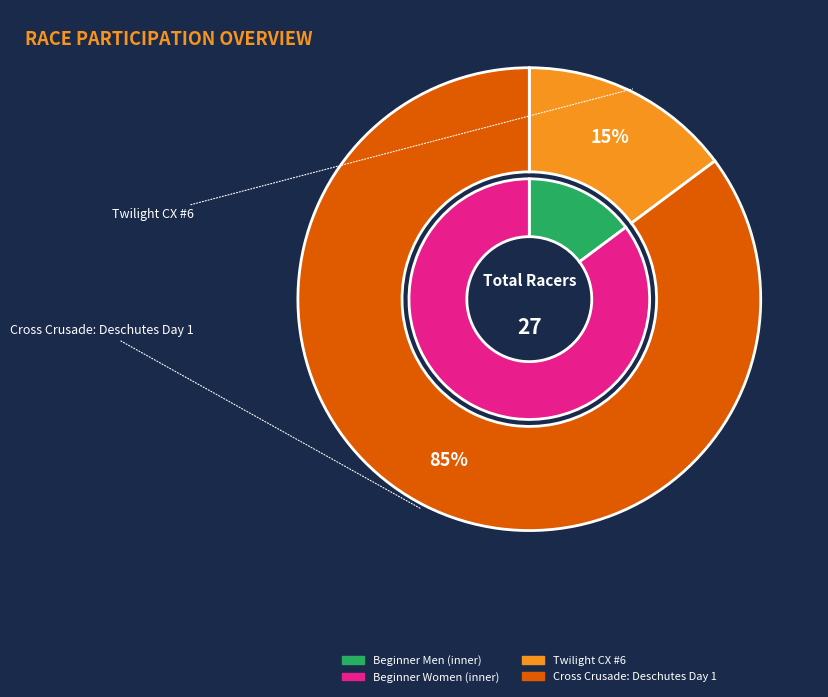

How many slices are in this pie chart?

2